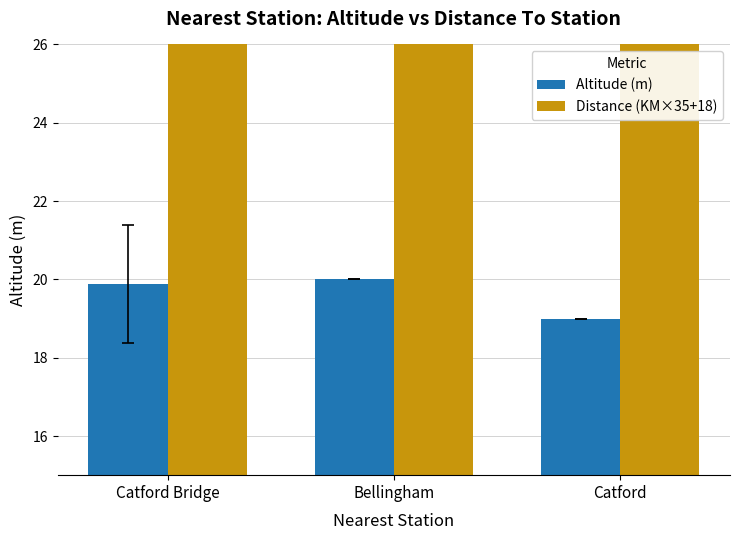

What is the sum of all Altitude (m) values?

58.9